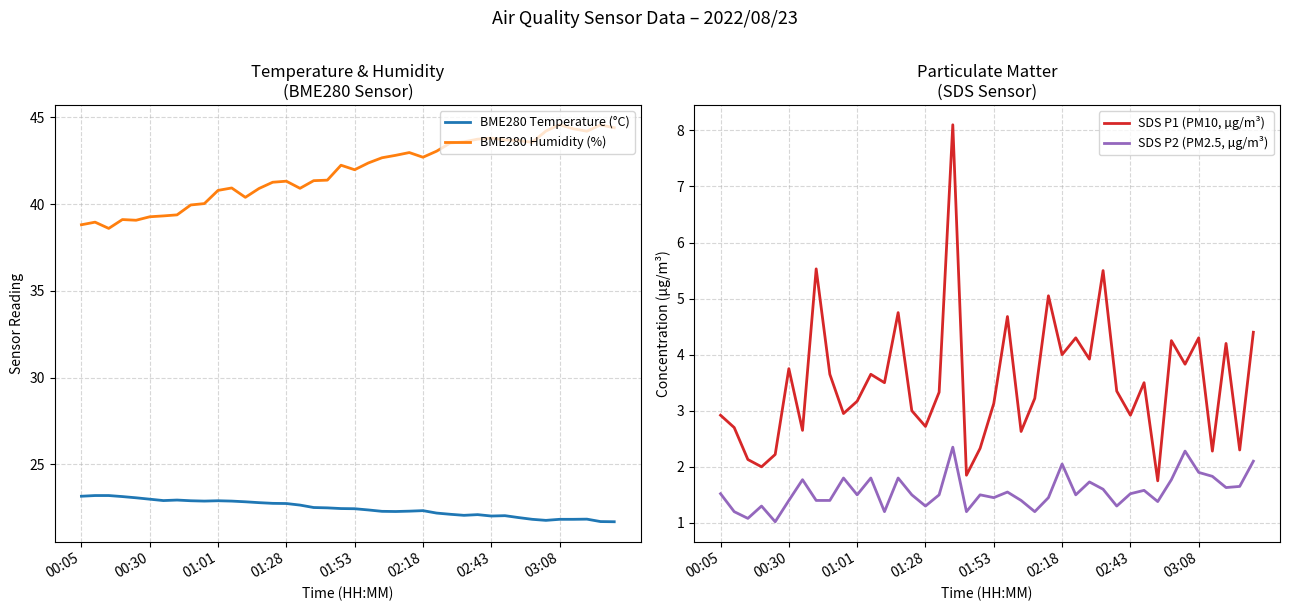

What is the lowest value of the BME280 Temperature (°C) series?

21.7